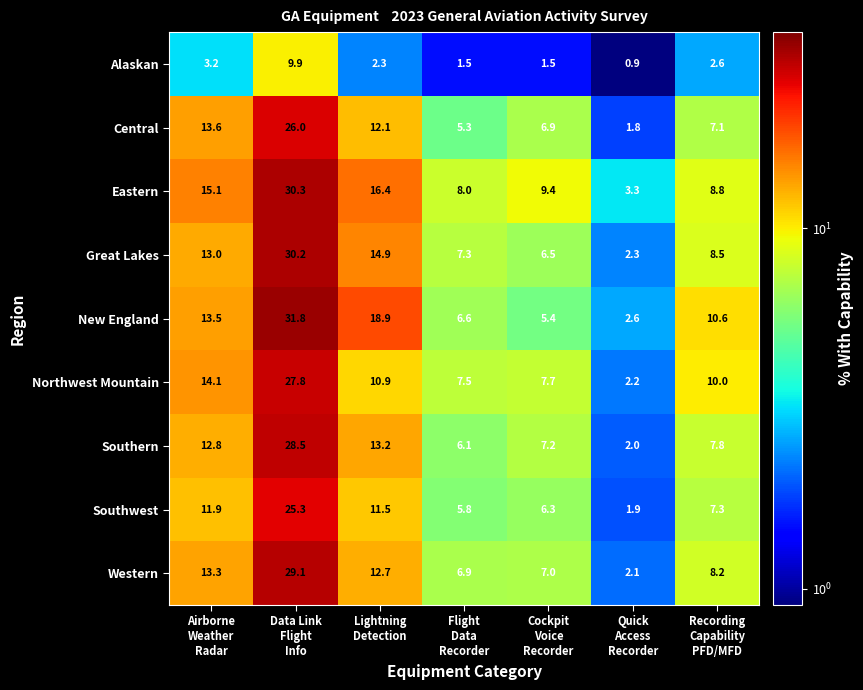

What is the total value across all series at Quick
Access
Recorder?

19.1